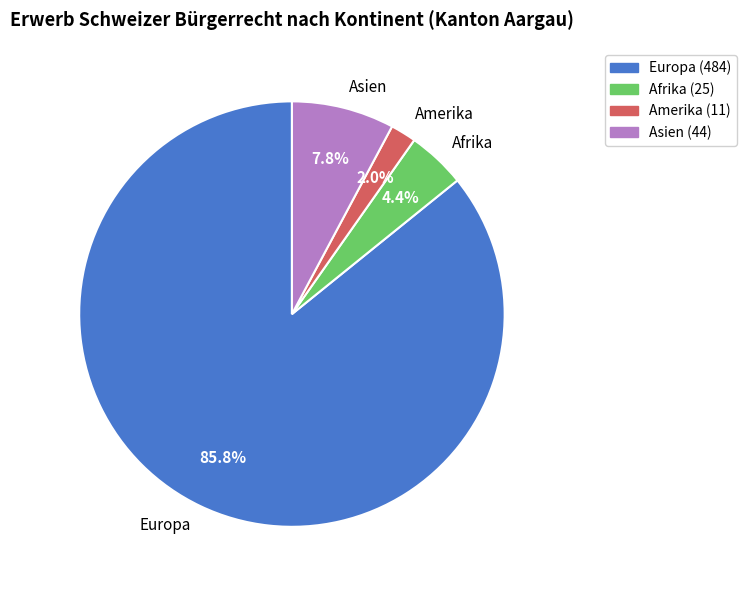

Is it true that Asien is 21% of the pie?

False